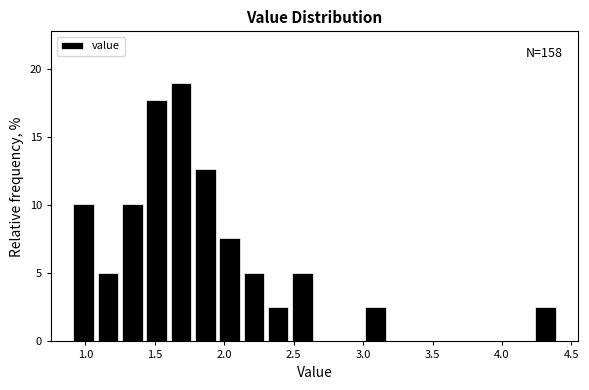

Around what value on the x-axis is the tallest bar? Give the approximate position of its centre, as read against the axis.

1.70